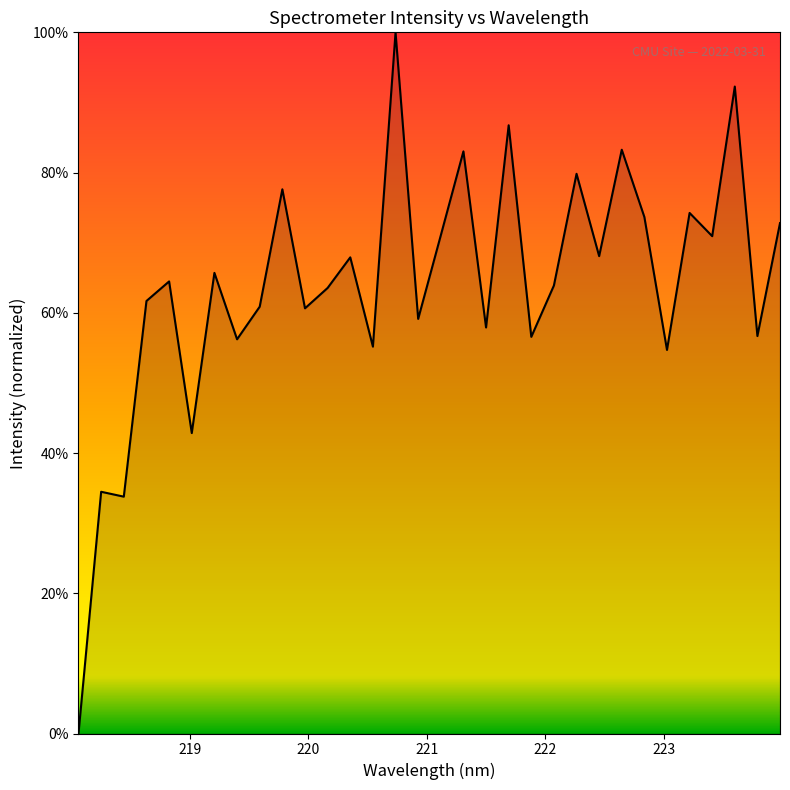

What is the difference between the second highest and second lowest values?

58.5